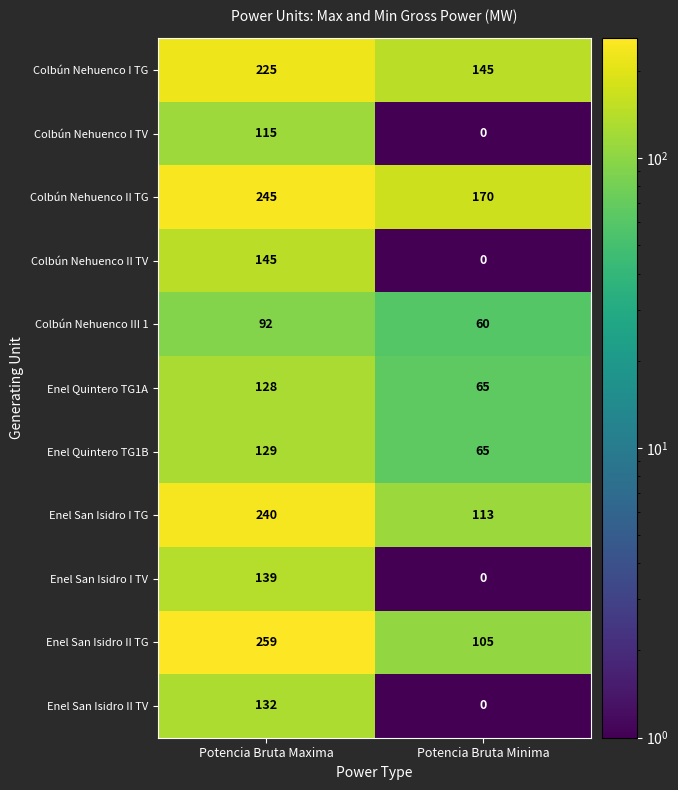

What is the difference between the maximum and minimum values in the Enel Quintero TG1A series?

63